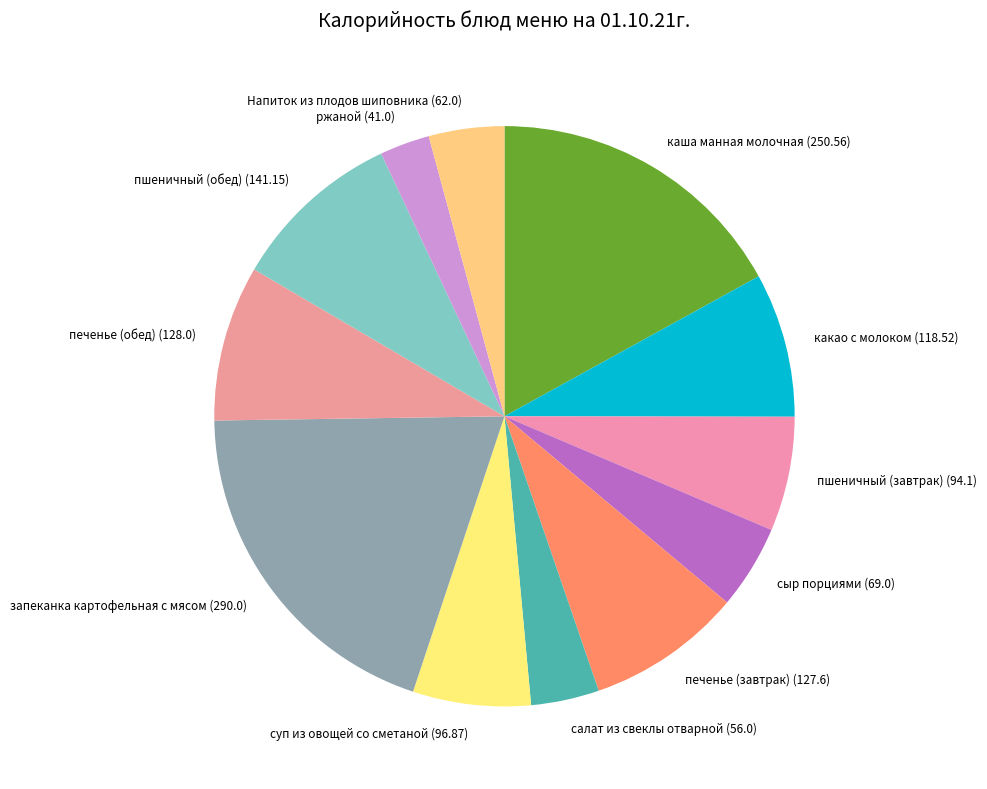

True or false: печенье (завтрак) accounts for 9% of the total.

True